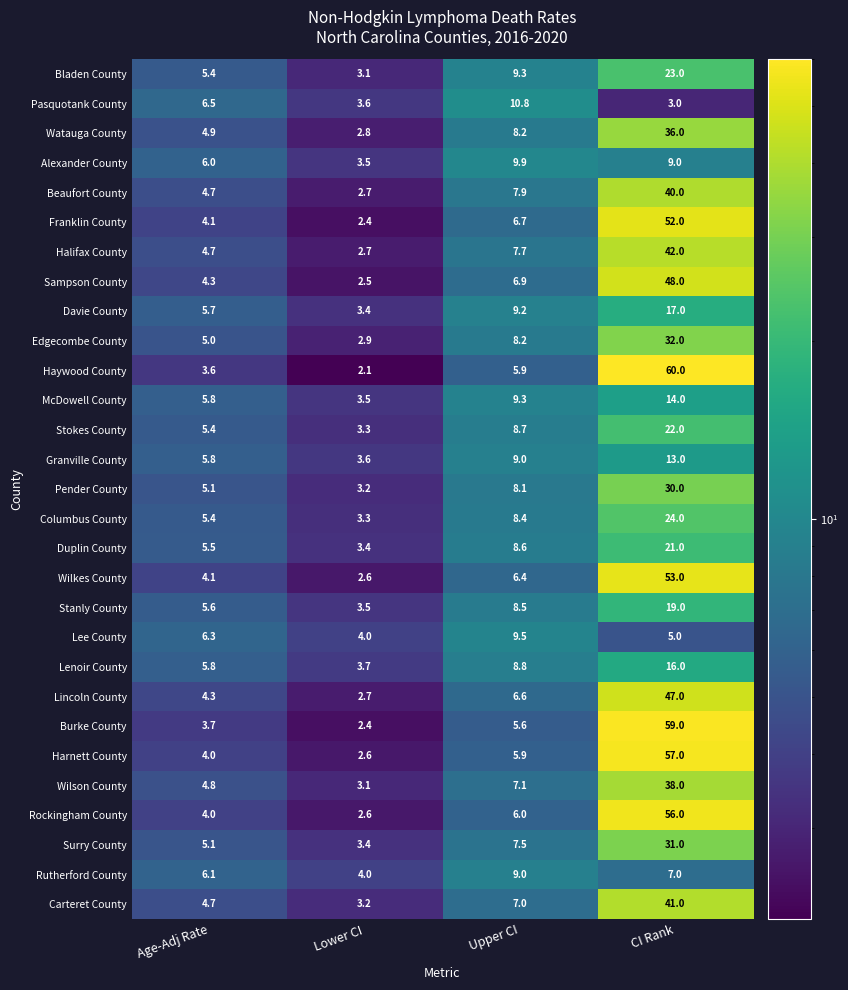

What is the spread (max minus min) of values at Age-Adj Rate?

2.9